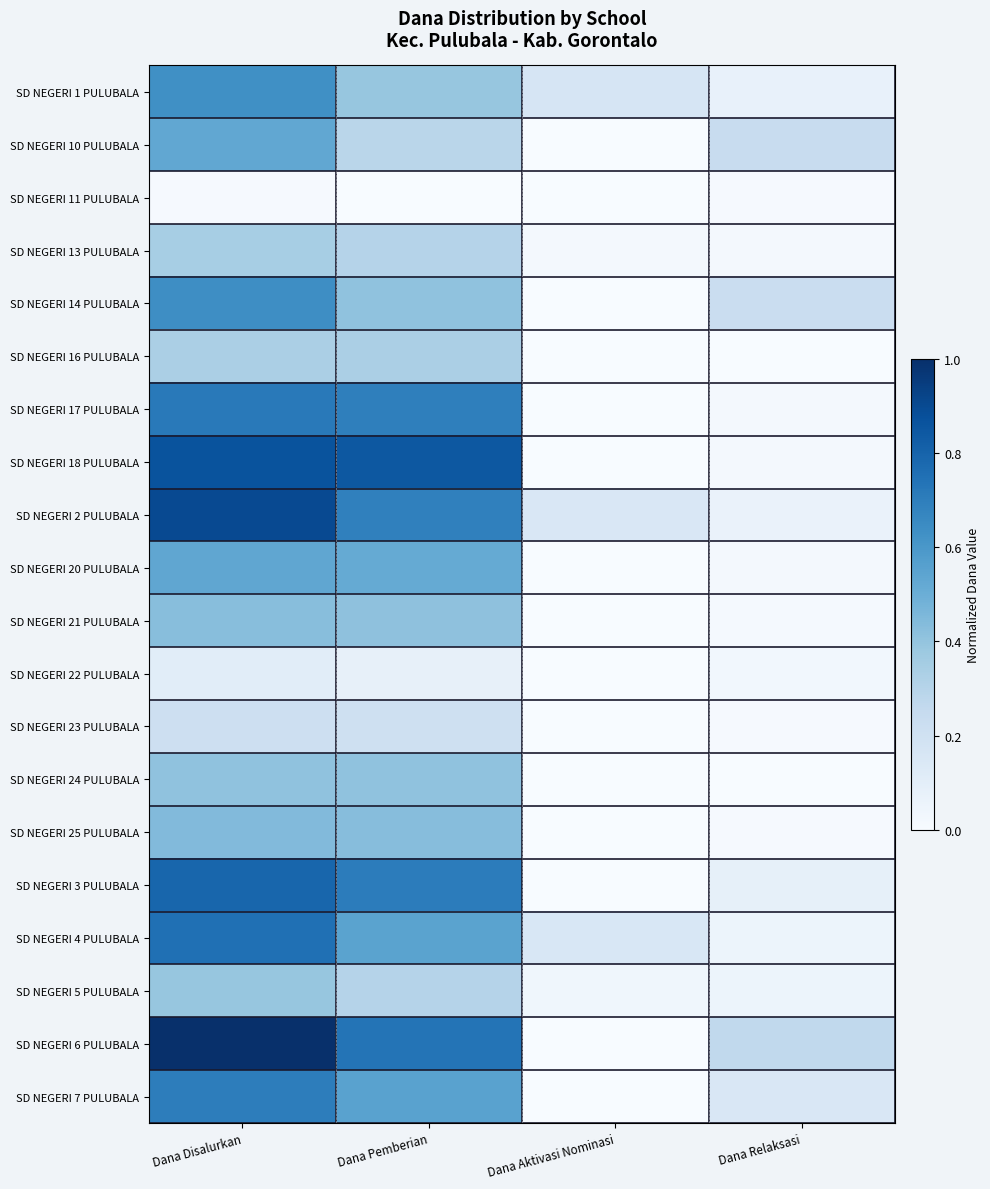

Which has a higher value, Dana Relaksasi or Dana Aktivasi Nominasi?

Dana Aktivasi Nominasi